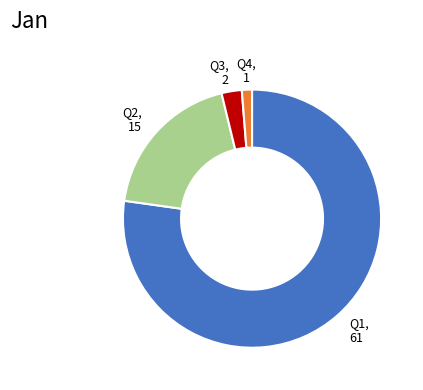

How many segments does this pie chart have?

4